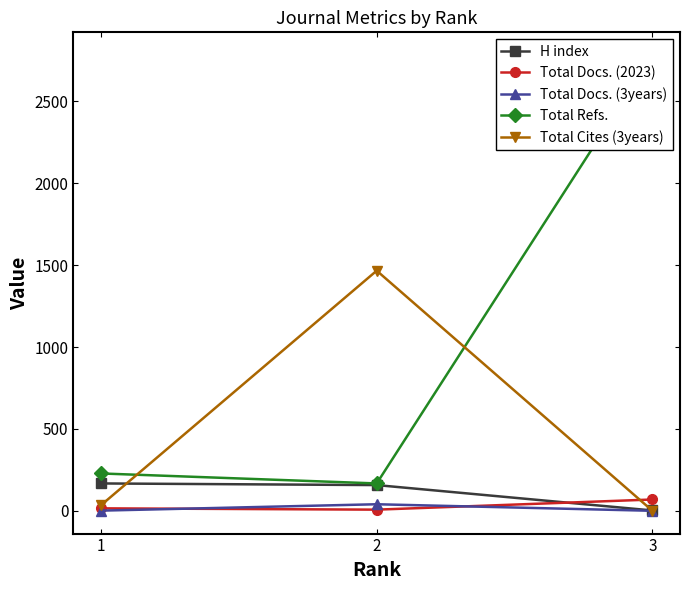

Reading left to right, extract all data points from this chart.

H index: 1=167	2=157	3=2
Total Docs. (2023): 1=15	2=7	3=69
Total Docs. (3years): 1=1	2=40	3=0
Total Refs.: 1=228	2=167	3=2782
Total Cites (3years): 1=34	2=1466	3=0